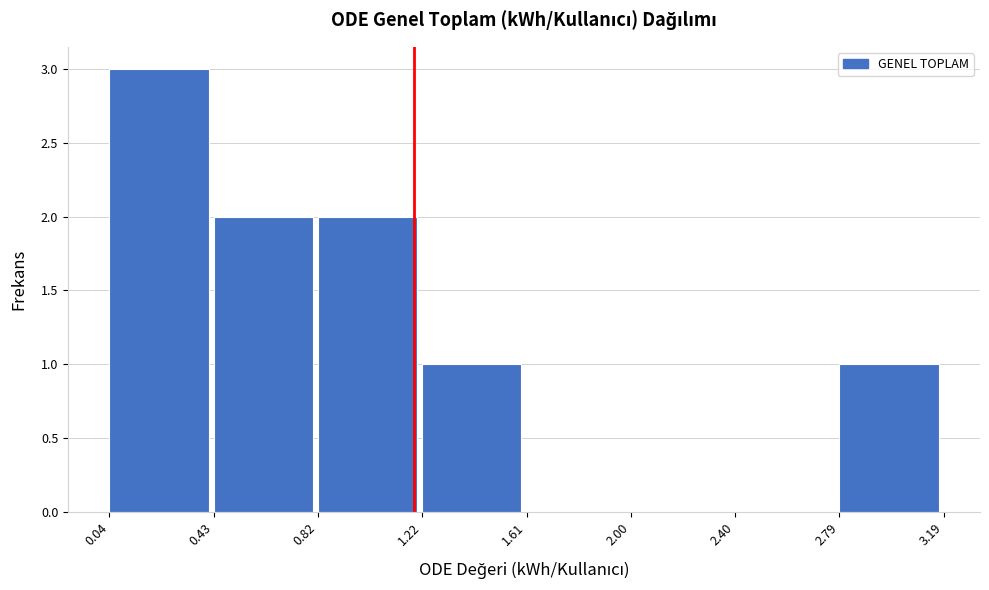

What is the height of the bar covering 0.04 to 0.43 on the x-axis? The values are not printed on the chart, so give them approximately, as read against the axis.

3